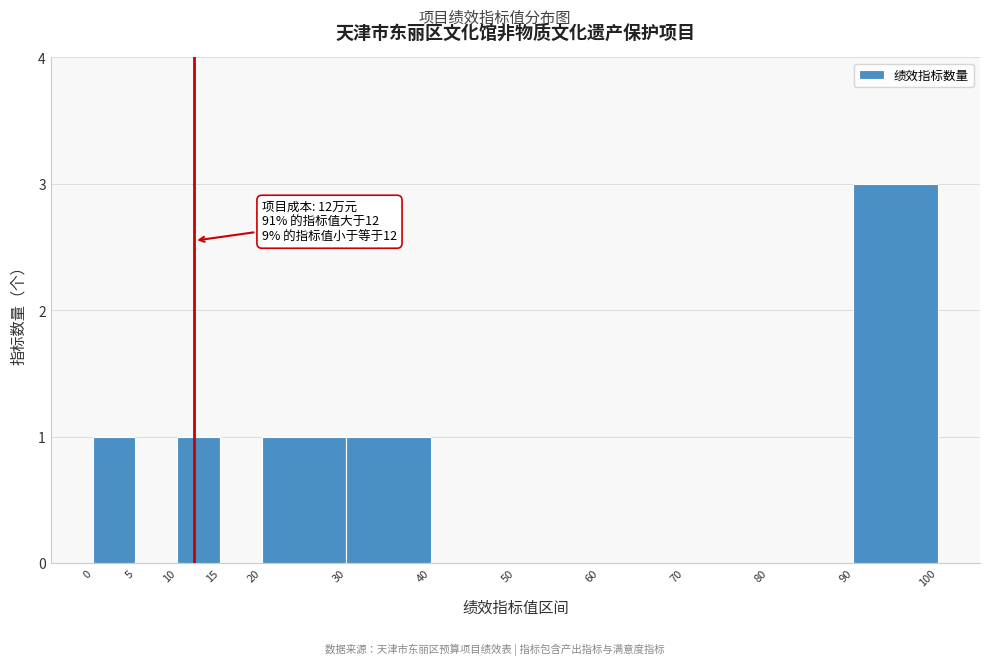

Over which range of the x-axis is the bar tallest?

90 to 100